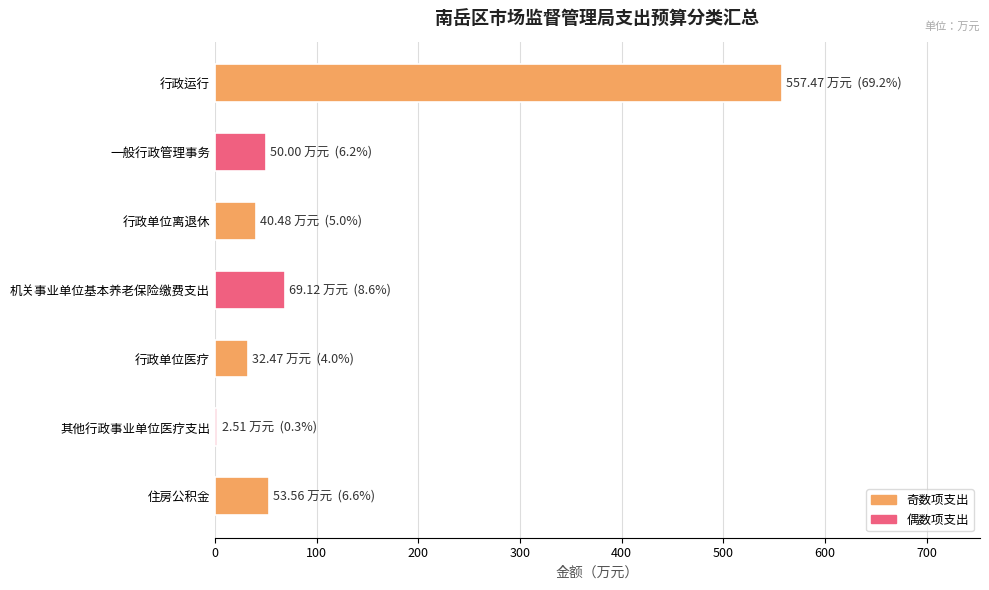

Reading bottom to top, extract all data points from this chart.

53.6	2.5	32.5	69.1	40.5	50.0	557.5